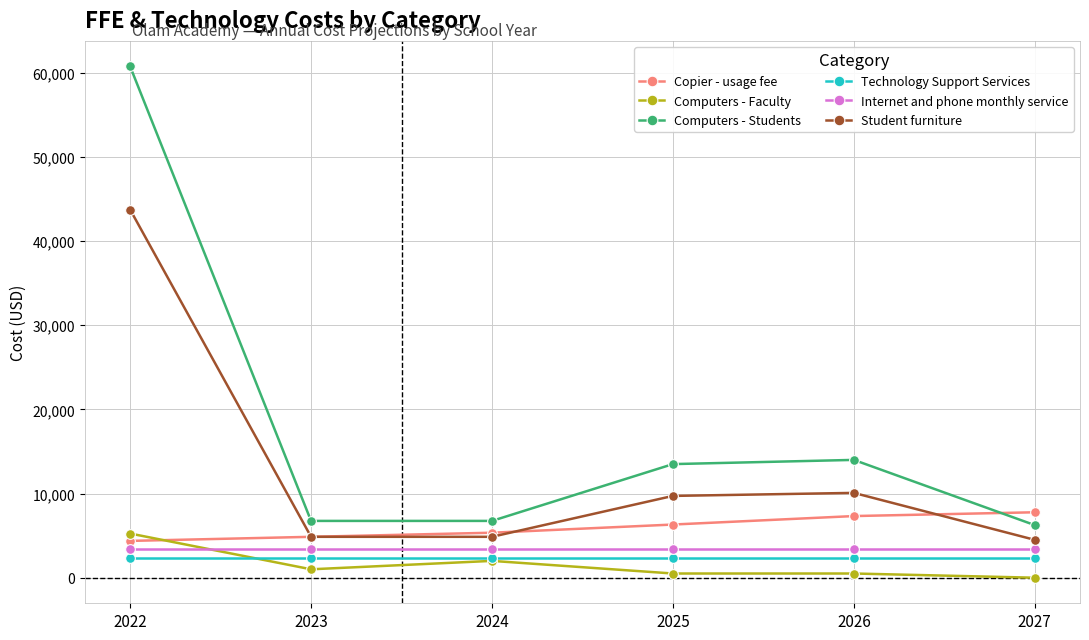

How many values in Computers - Faculty are above zero?

5